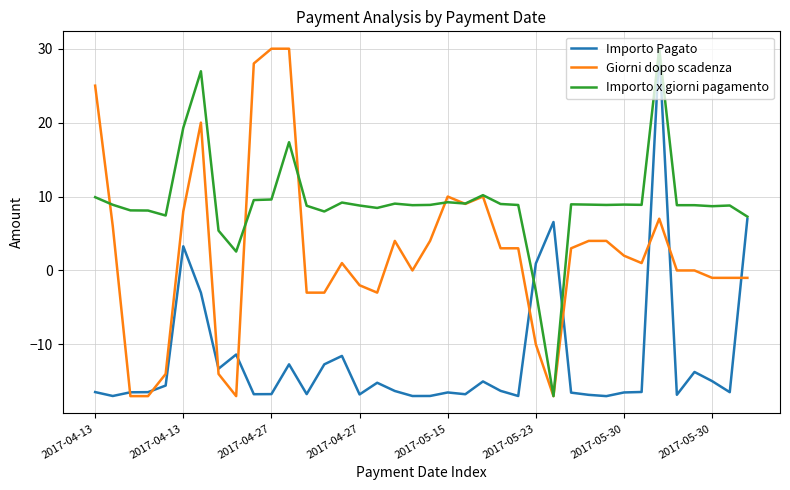

Which series has the largest total across all categories?

Importo x giorni pagamento